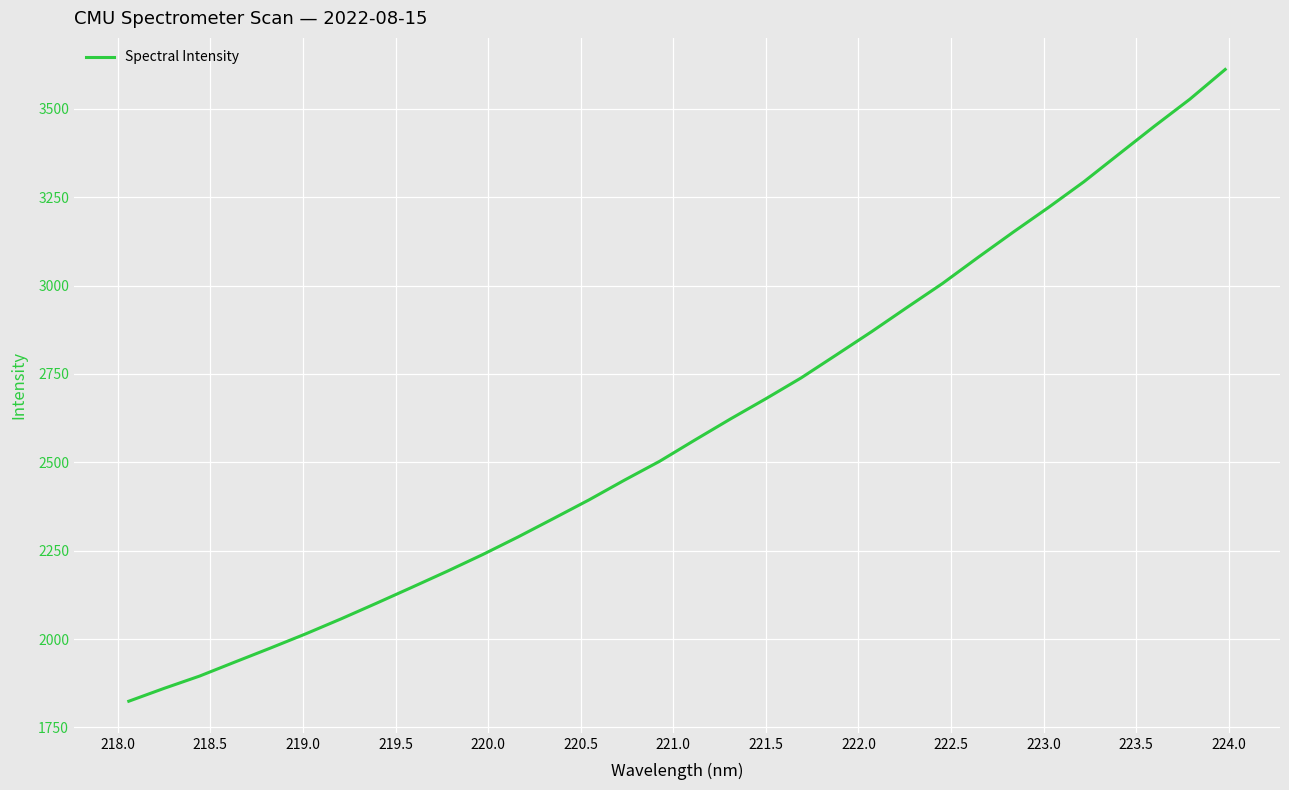

What is the minimum value shown in the chart?

1824.2